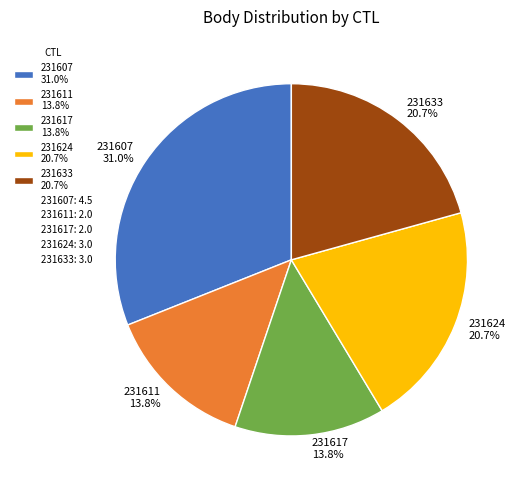

To the nearest percent, what is the combined percentage of 231617 and 231624?

34%